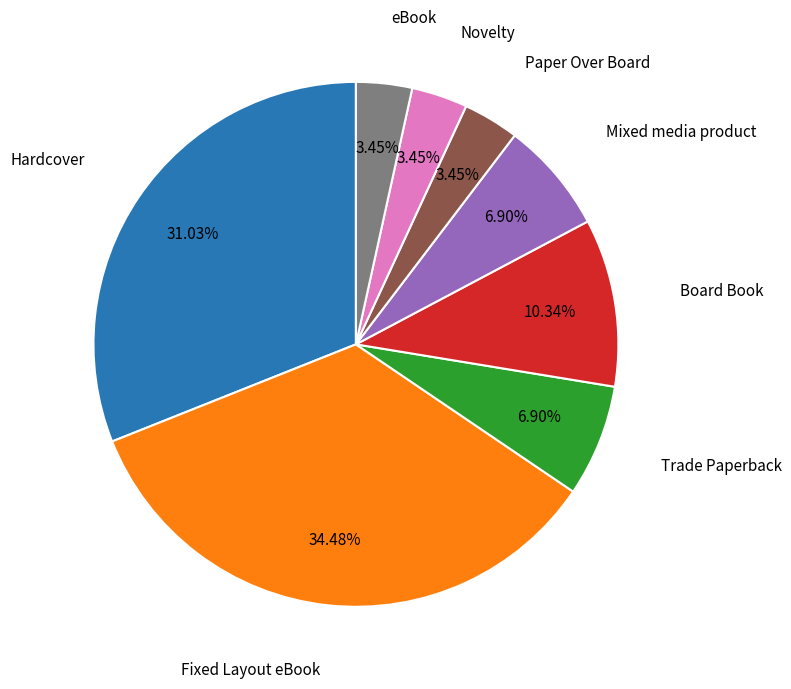

Between Trade Paperback and Hardcover, which is larger?

Hardcover